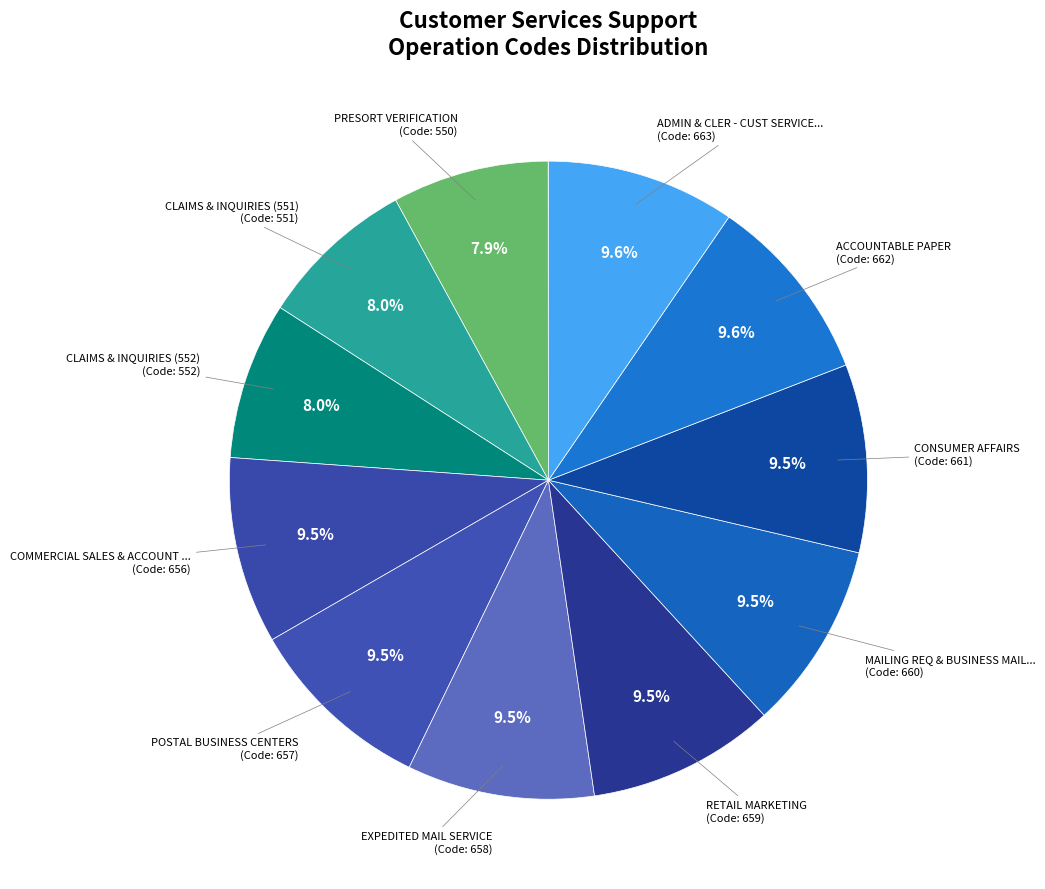

Is there a majority slice in this chart?

No